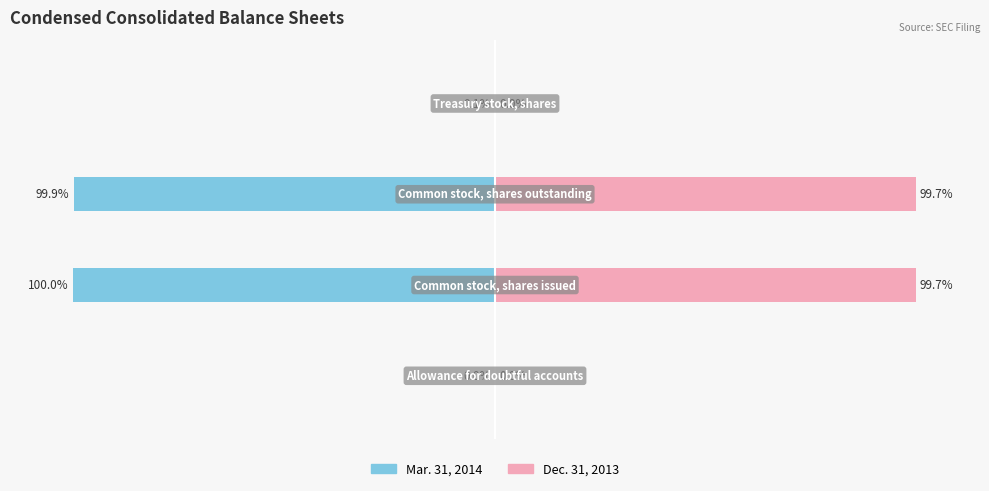

Which series has the largest total across all categories?

Dec. 31, 2013